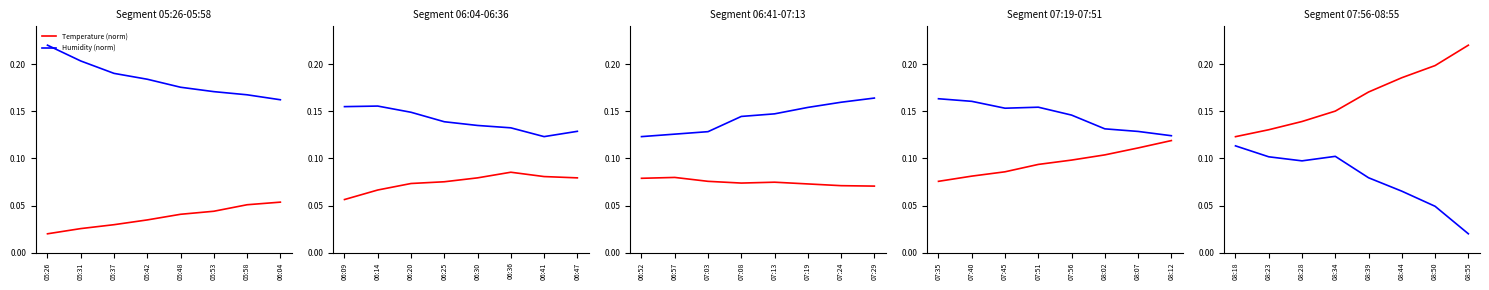

True or false: Humidity (norm) and Temperature (norm) intersect in this chart.

False